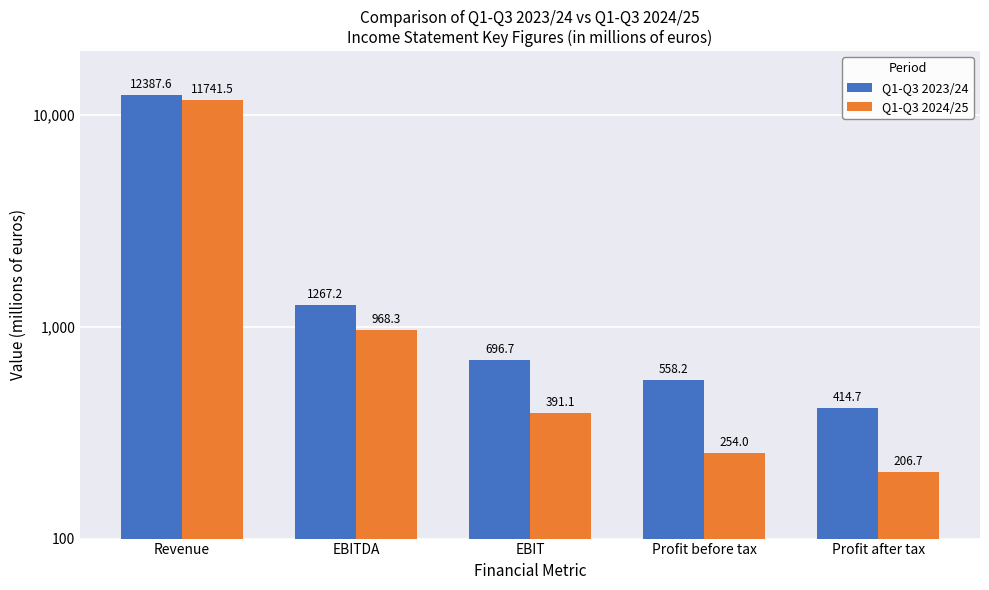

Between Revenue and EBITDA, which series saw the biggest shift?

Q1-Q3 2023/24